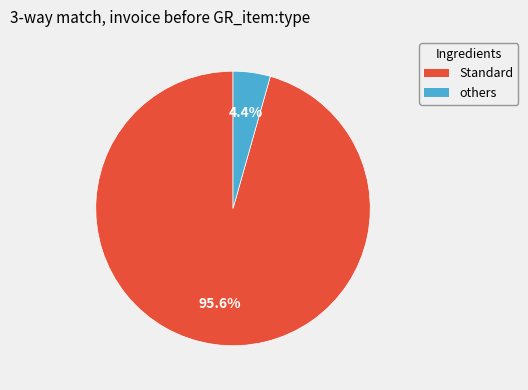

Is there any slice that represents more than half of the pie?

Yes